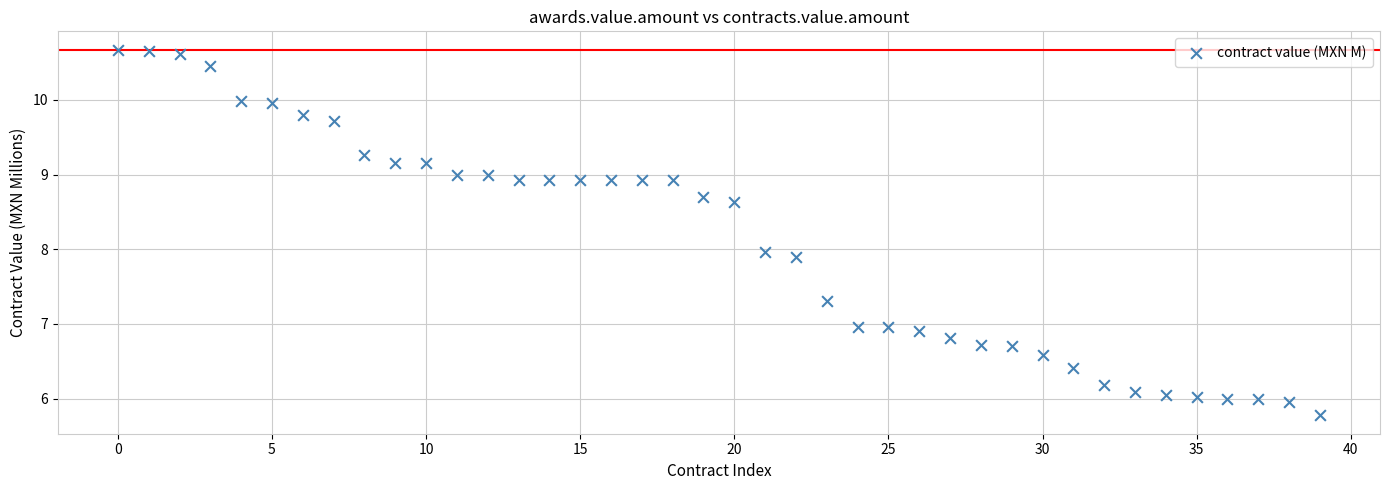

What is the range of Y values (max minus min)?

4.9